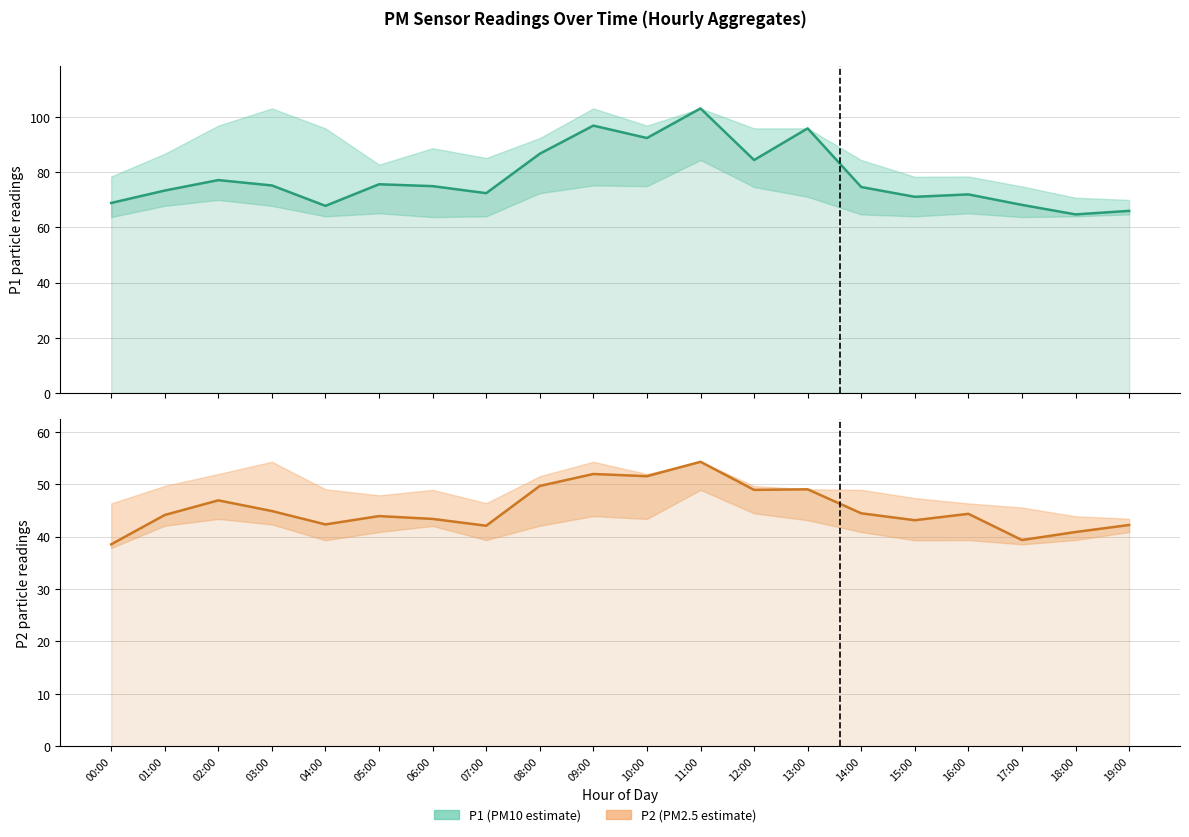

How many lines are shown in the chart?

2